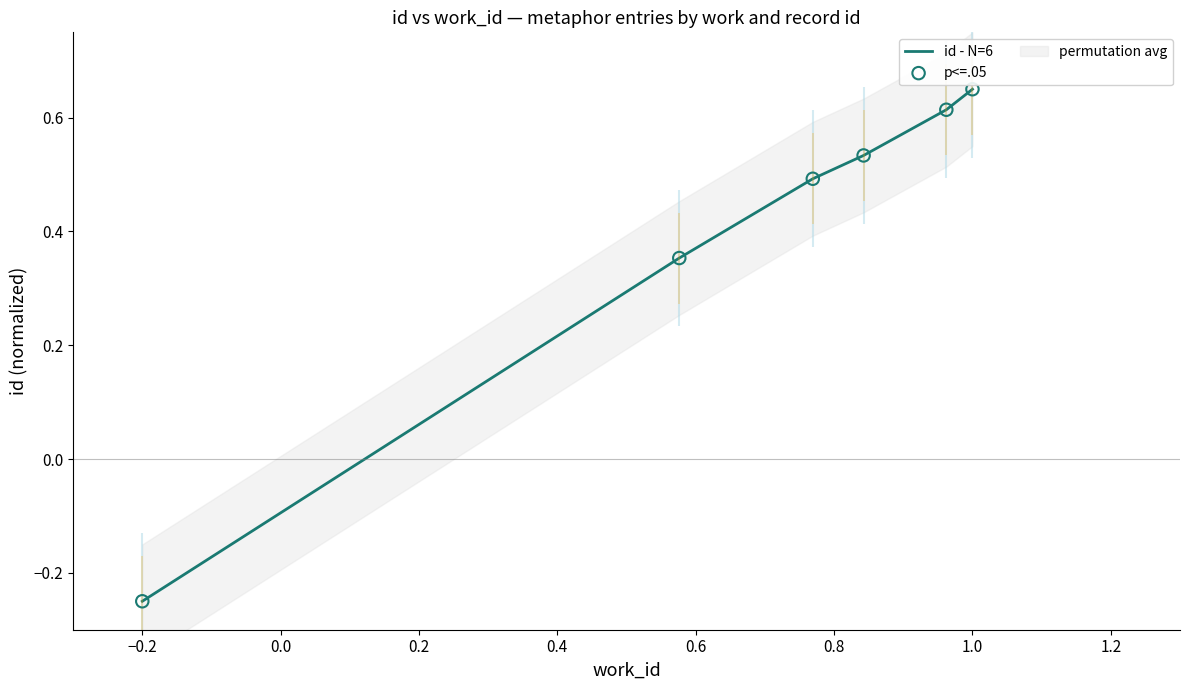

At which label is id - N=6 closest to 0?

−0.2